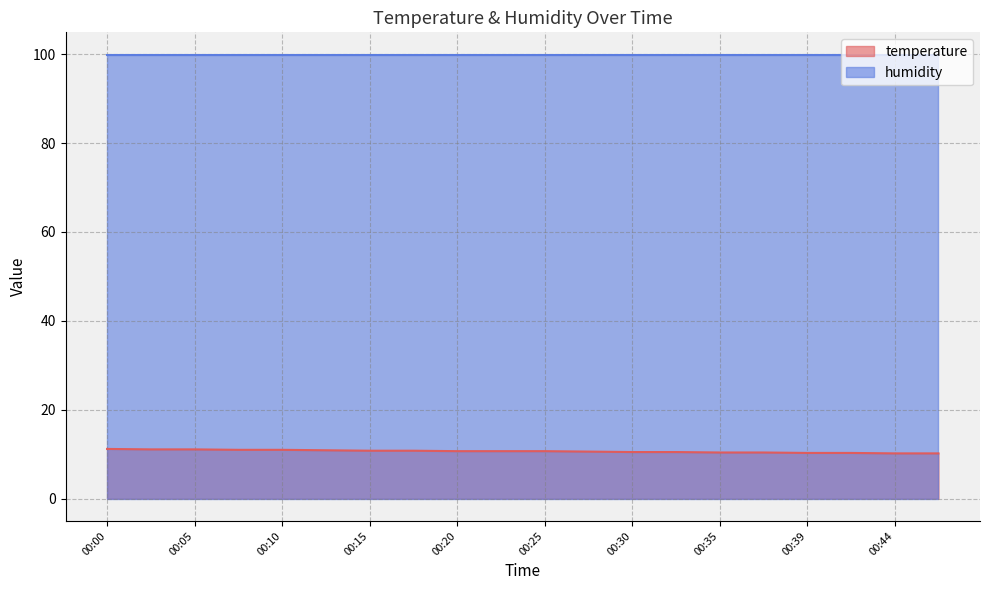

List the labels in order of value, smallest first.

00:44, 00:47, 00:39, 00:42, 00:35, 00:37, 00:30, 00:32, 00:27, 00:20, 00:22, 00:25, 00:15, 00:17, 00:12, 00:08, 00:10, 00:03, 00:05, 00:00